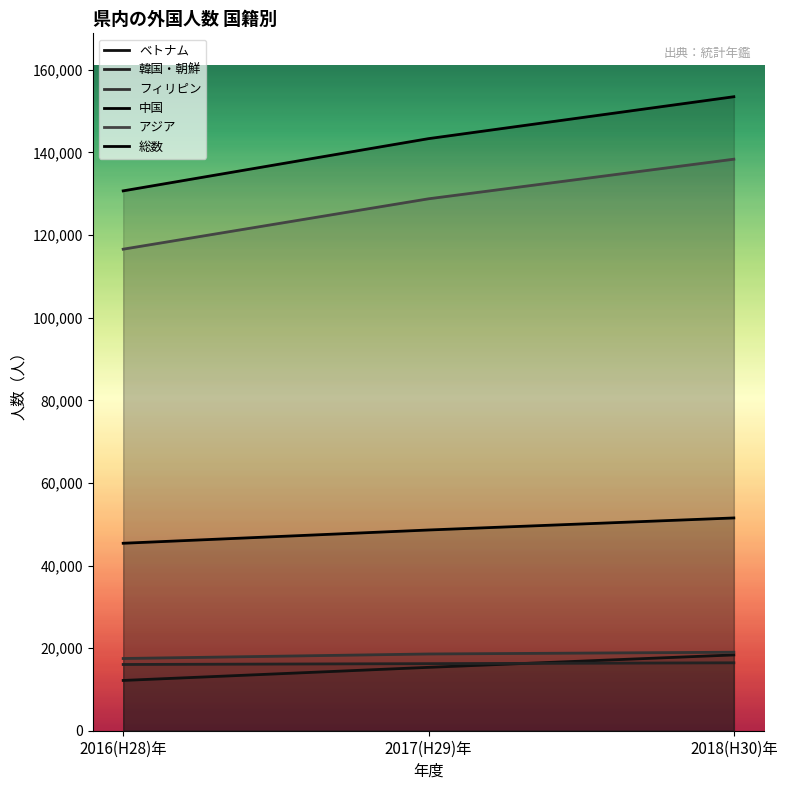

Which has a higher value, 2016(H28)年 or 2018(H30)年?

2018(H30)年